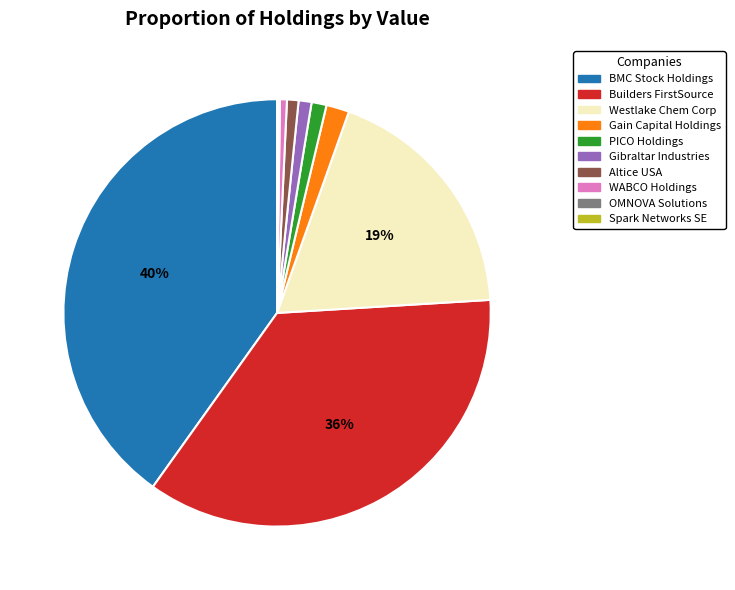

To the nearest percent, what is the average slice percentage?

10%